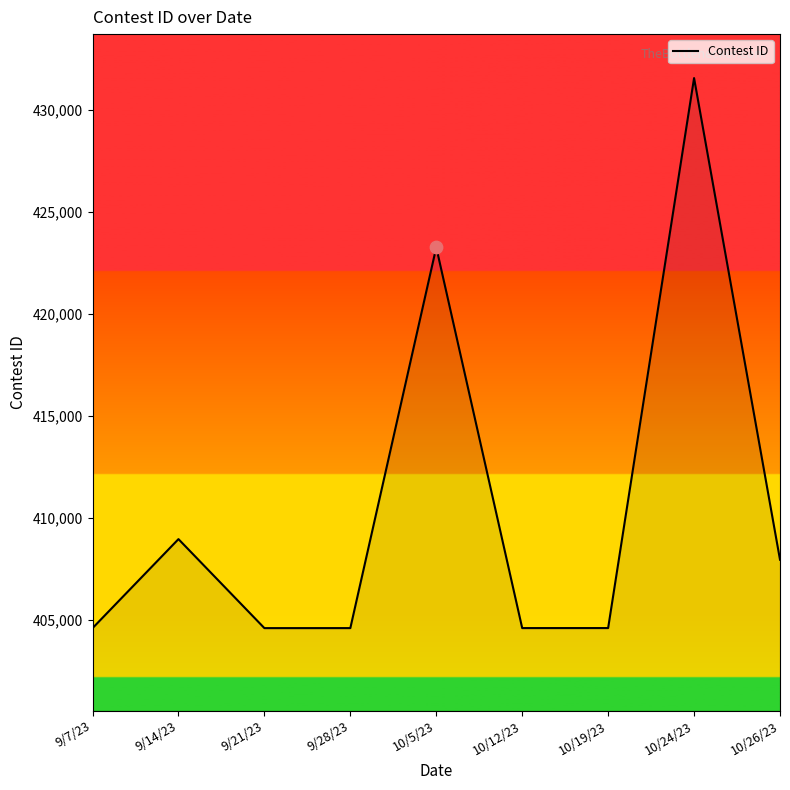

Which has a higher value, 10/26/23 or 9/28/23?

10/26/23